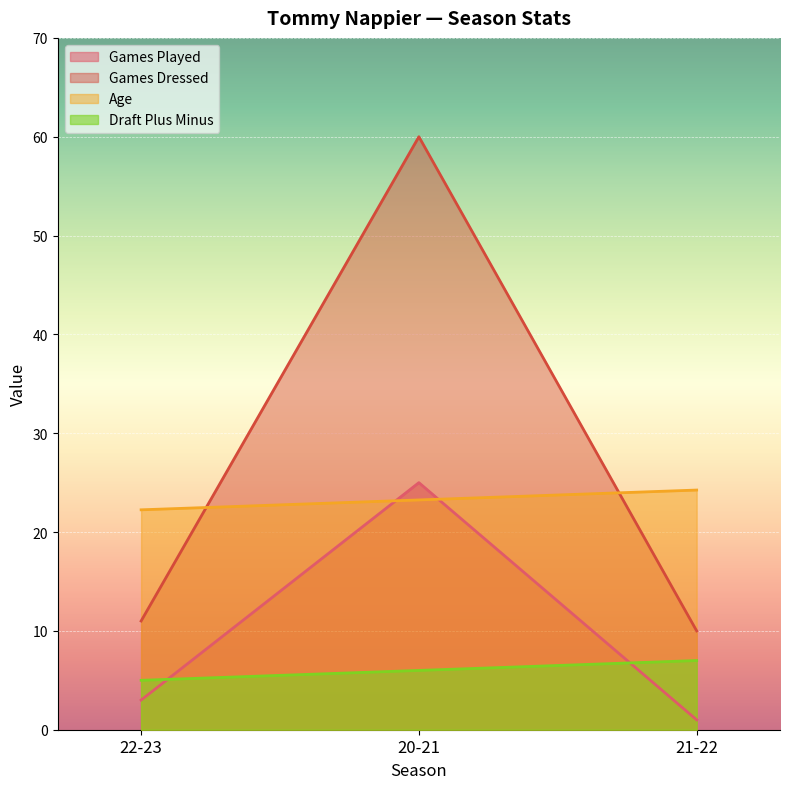

What is the sum of the games_dressed values at 22-23 and 20-21?

71.0